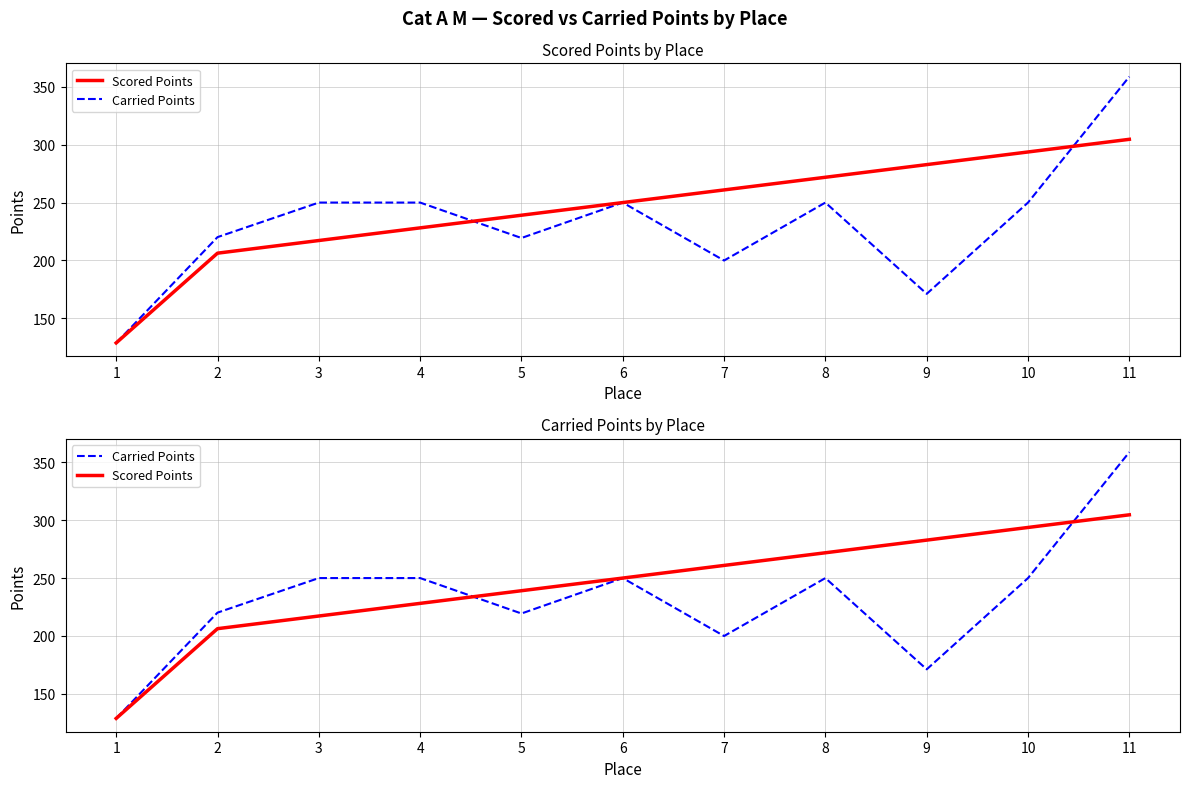

Is the value of Carried Points at 7 greater than the value of Scored Points at 11?

No